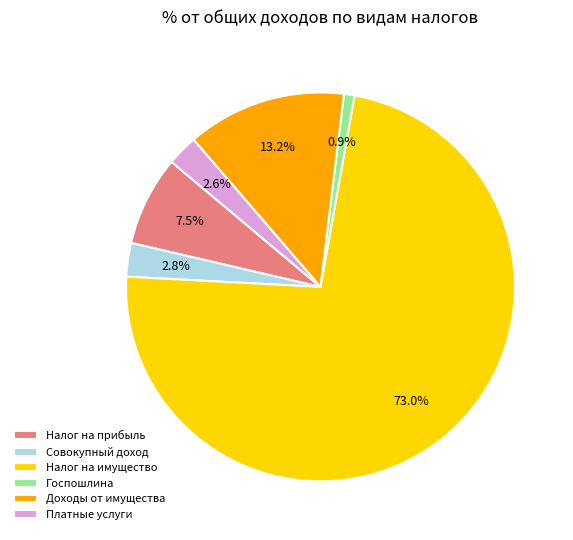

Which slice represents more than half of the pie?

Налог на имущество